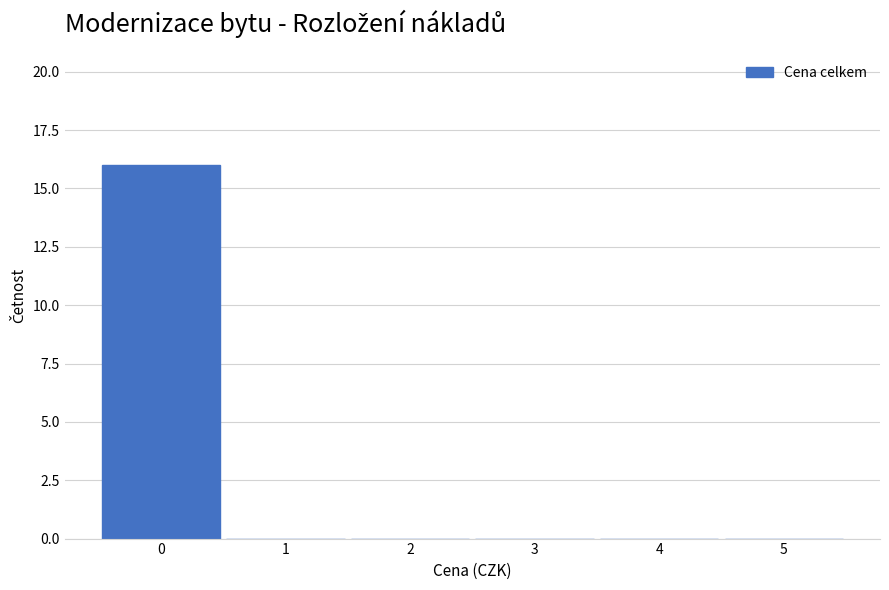

How tall is the bar that spans -0.5 to 0.5 on the x-axis? The values are not printed on the chart, so give them approximately, as read against the axis.

16